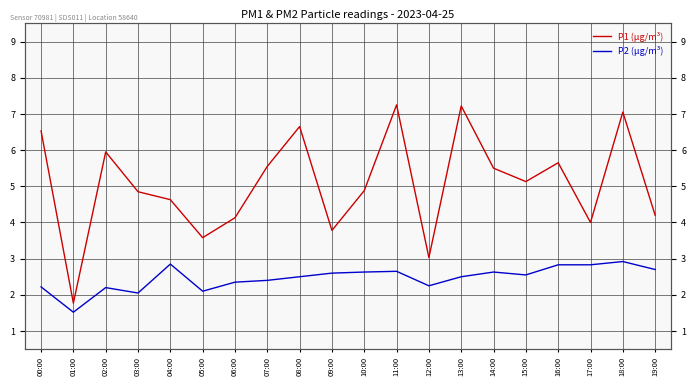

What is the spread (max minus min) of values at 15:00?

2.6